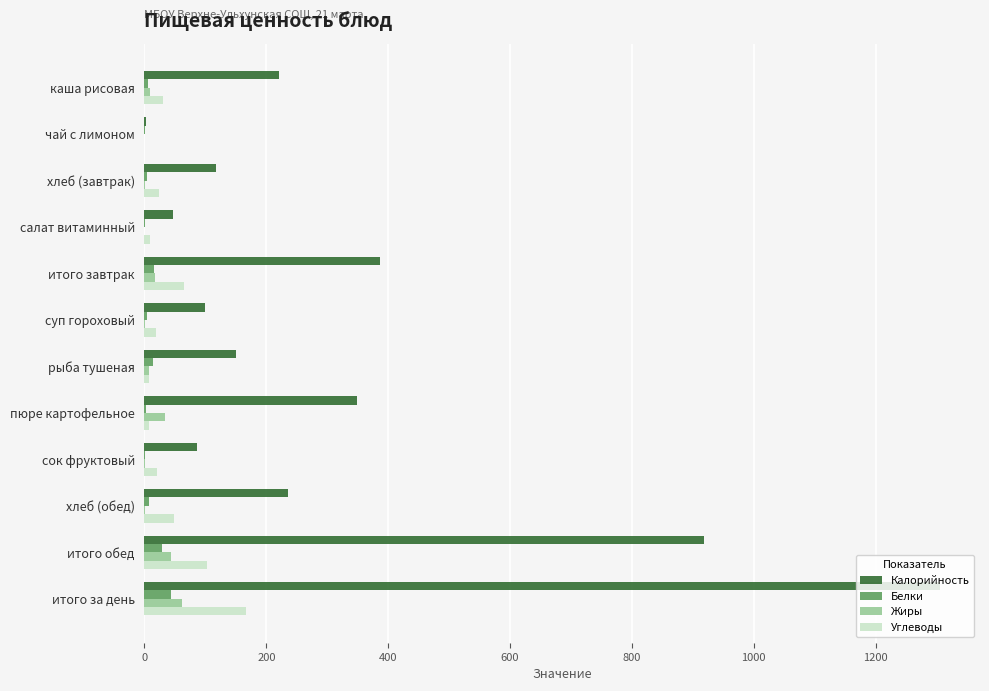

How many series are shown in this chart?

4